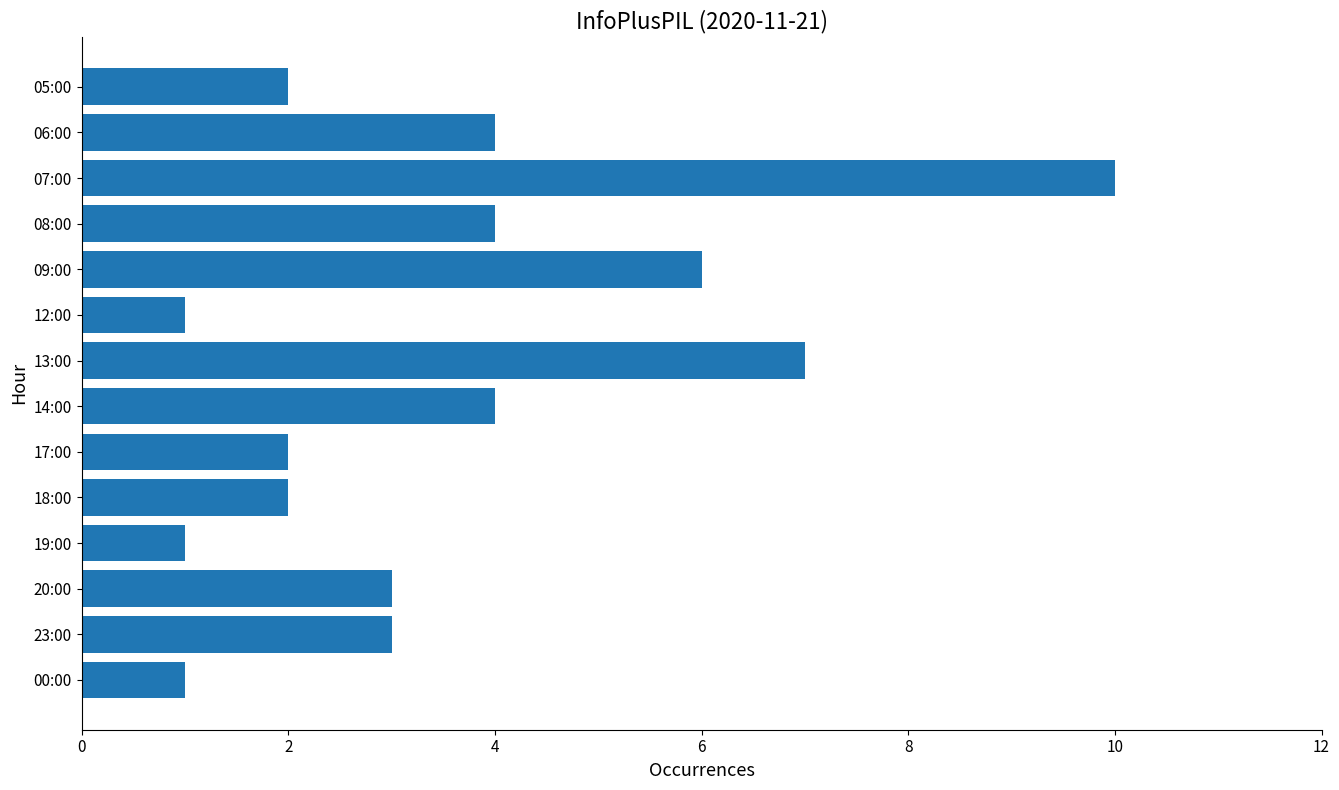

What is the value of the 13th bar from the top?

3